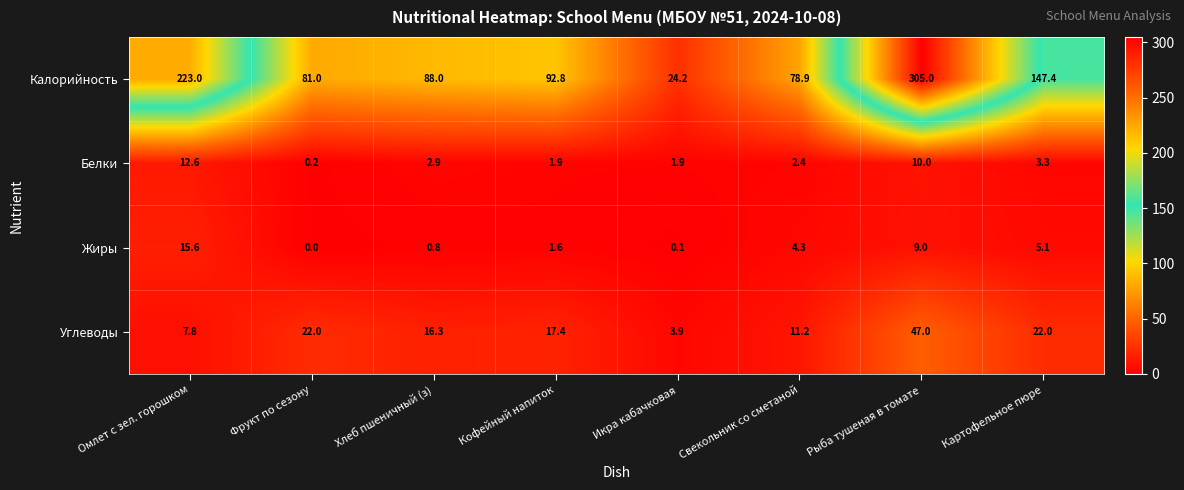

What is the sum of the Жиры values at Омлет с зел. горошком and Картофельное пюре?

20.7